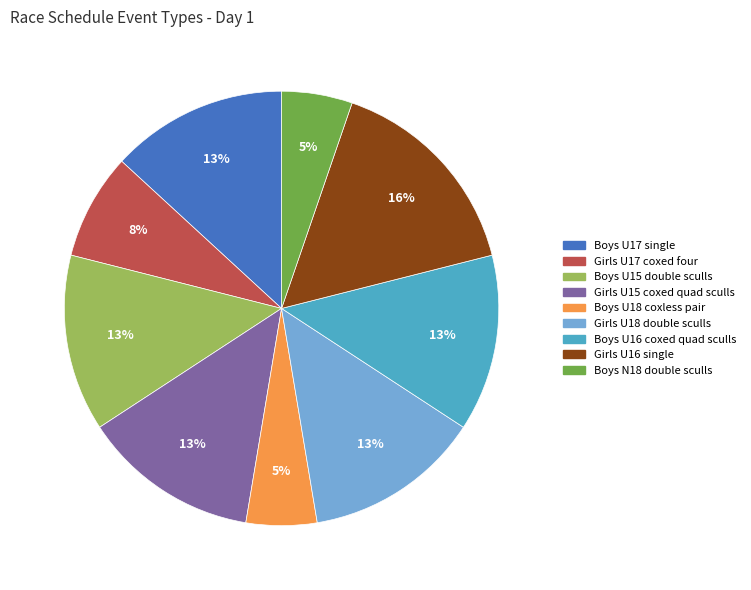

Is there any slice that represents more than half of the pie?

No